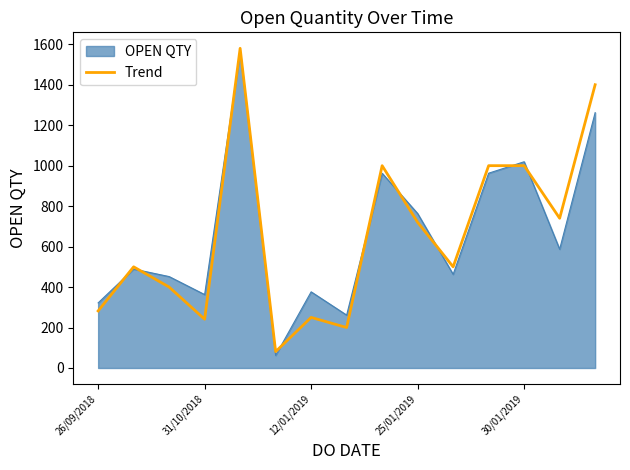

Which series has the widest spread of values?

Trend